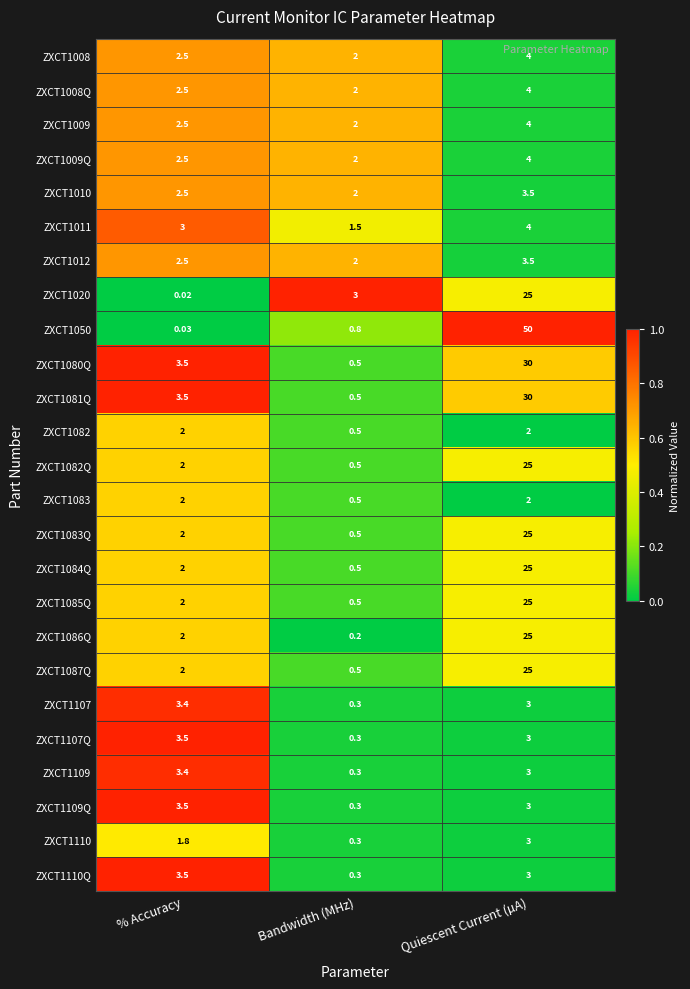

At which category is the sum across all series the highest?

Quiescent Current (µA)